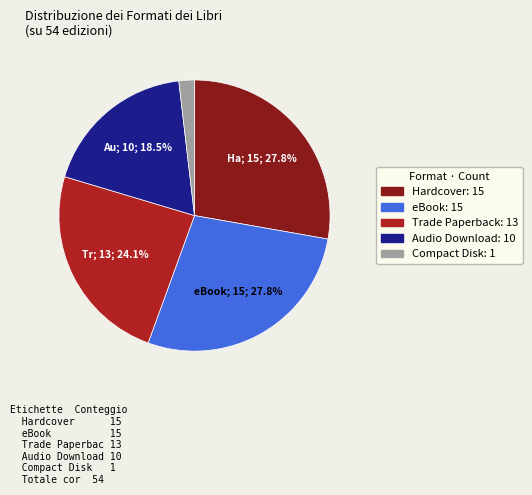

To the nearest percent, what is the difference between the largest and smallest slice percentages?

26%